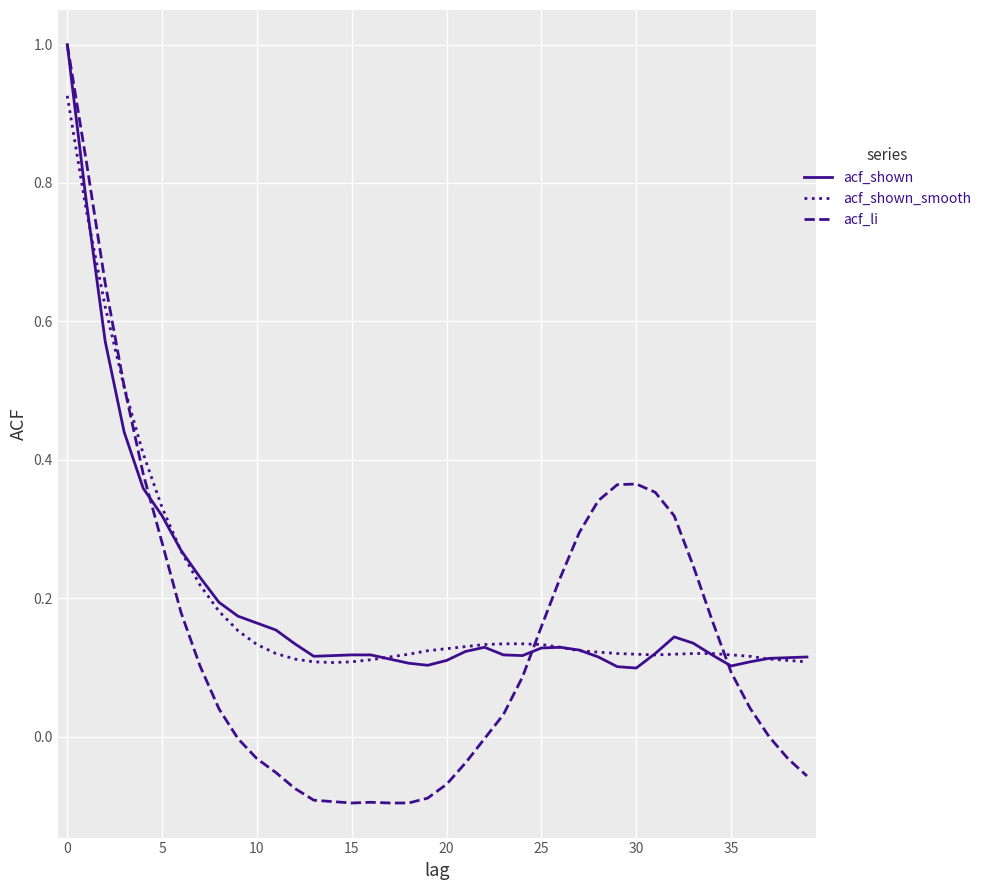

What is the maximum value shown in the chart?

1.0